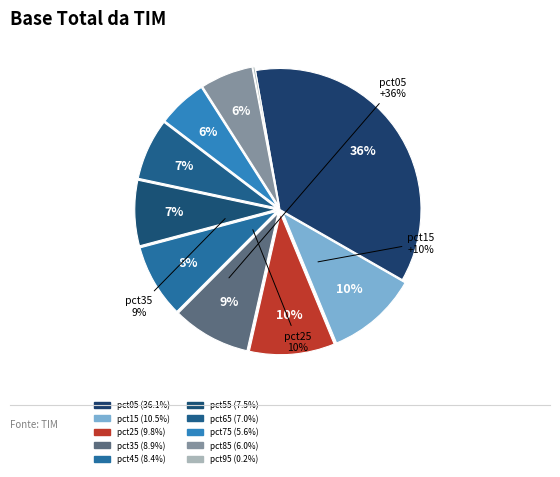

To the nearest percent, what portion does pct55 represent?

7%